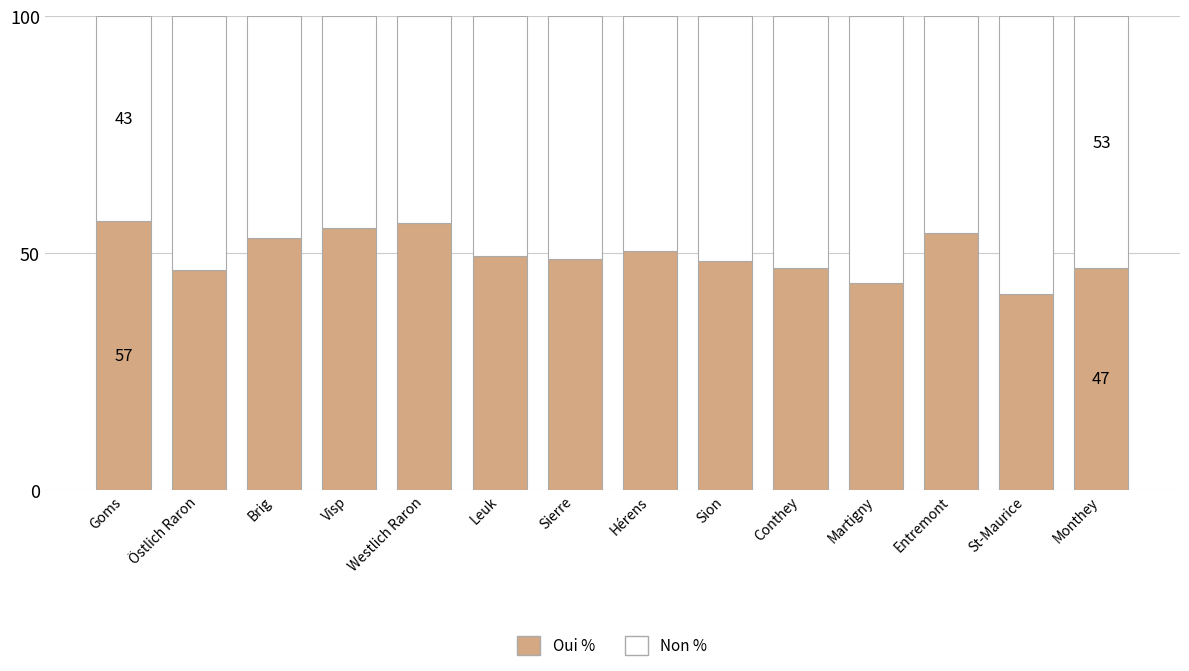

What is the difference between the maximum and second lowest values in the Oui % series?

13.0